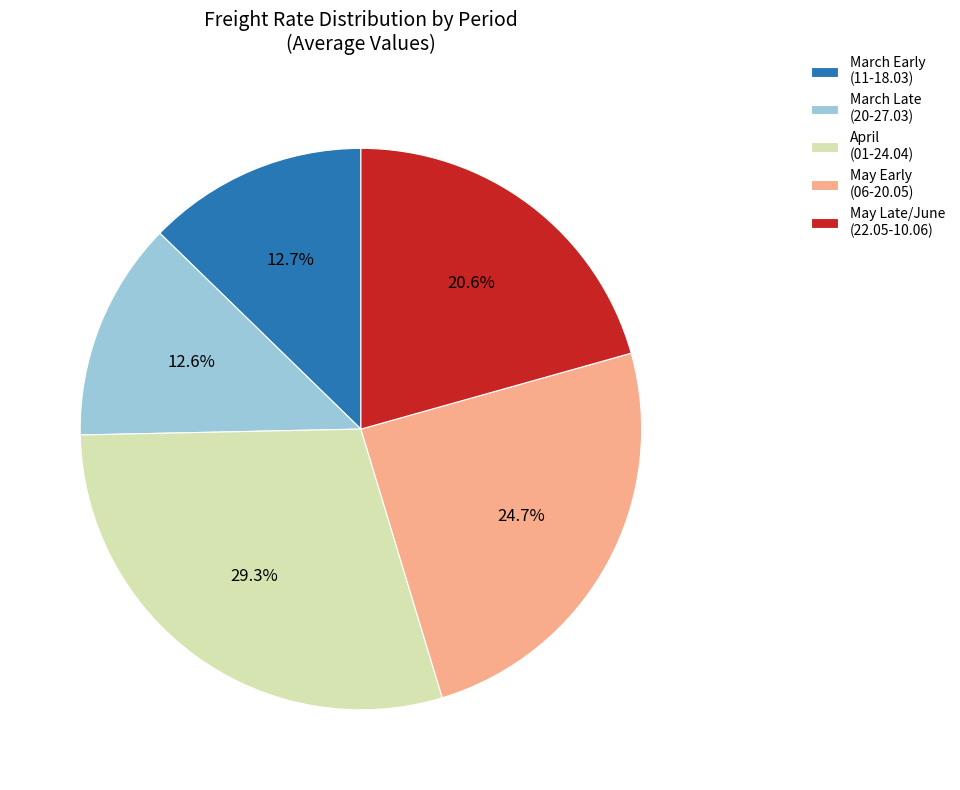

To the nearest percent, what is the average slice percentage?

20%